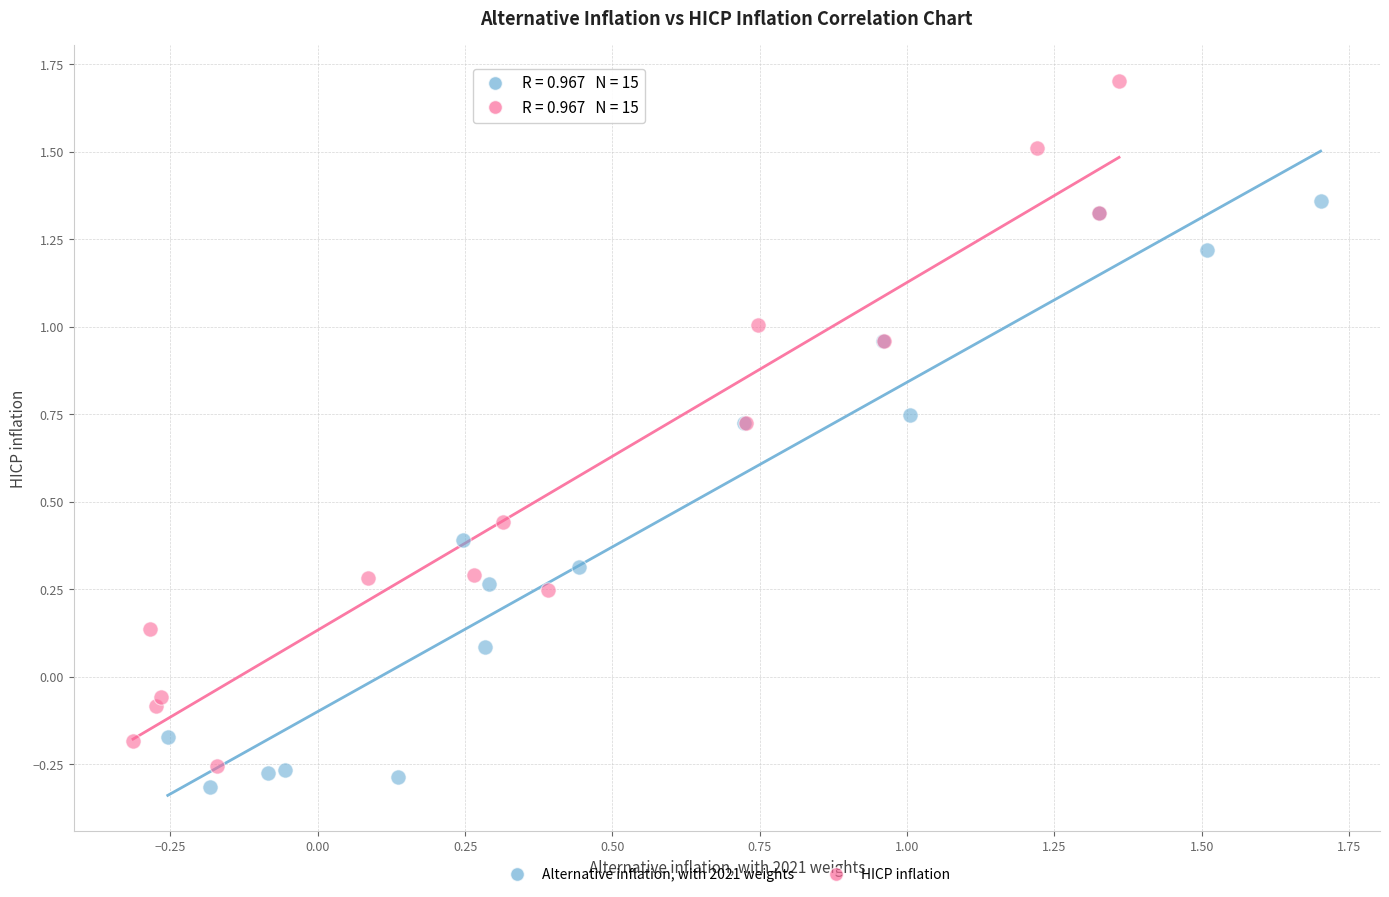

What are all the series names shown in the legend?

Alternative inflation, with 2021 weights, HICP inflation